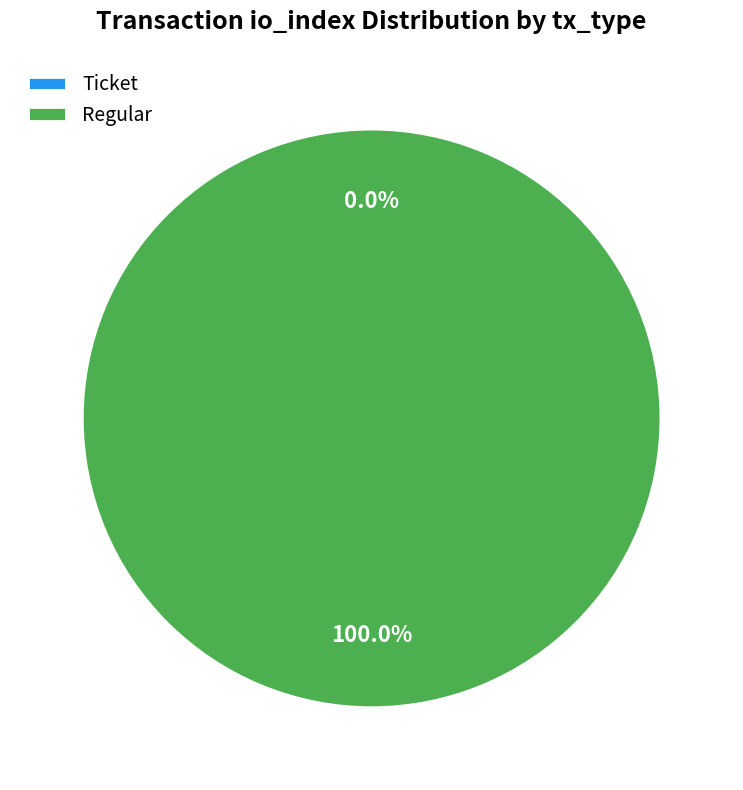

Count the number of slices in the pie.

2